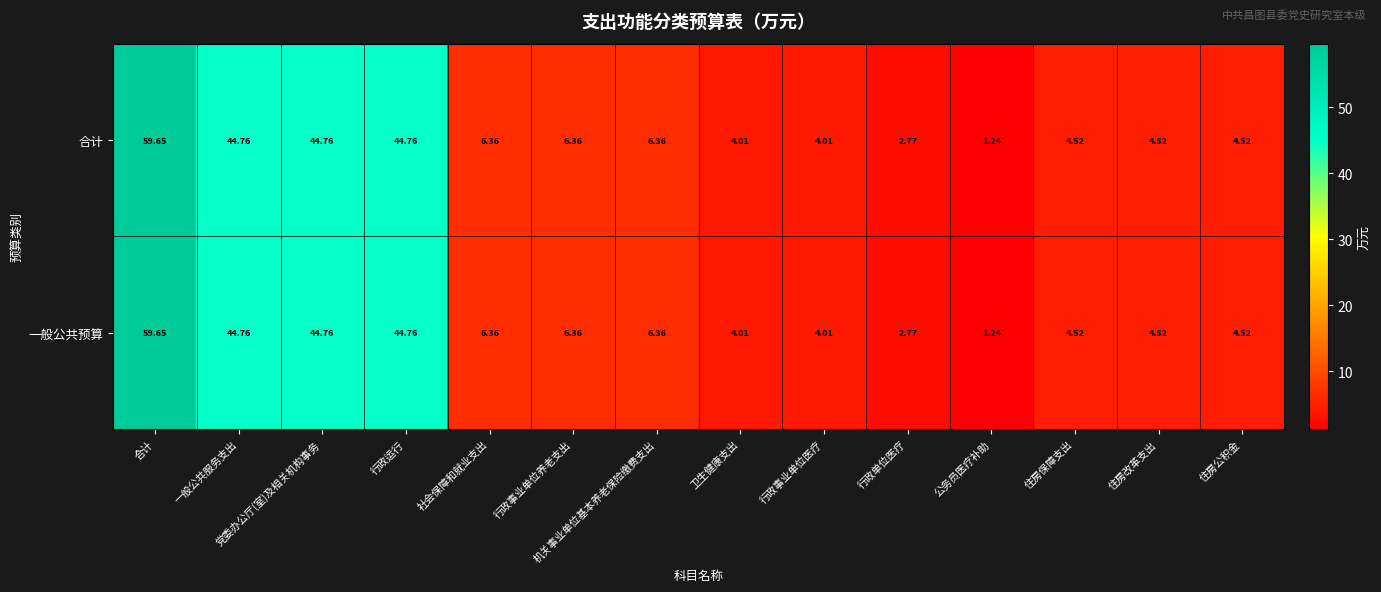

Count the number of data series in this chart.

2